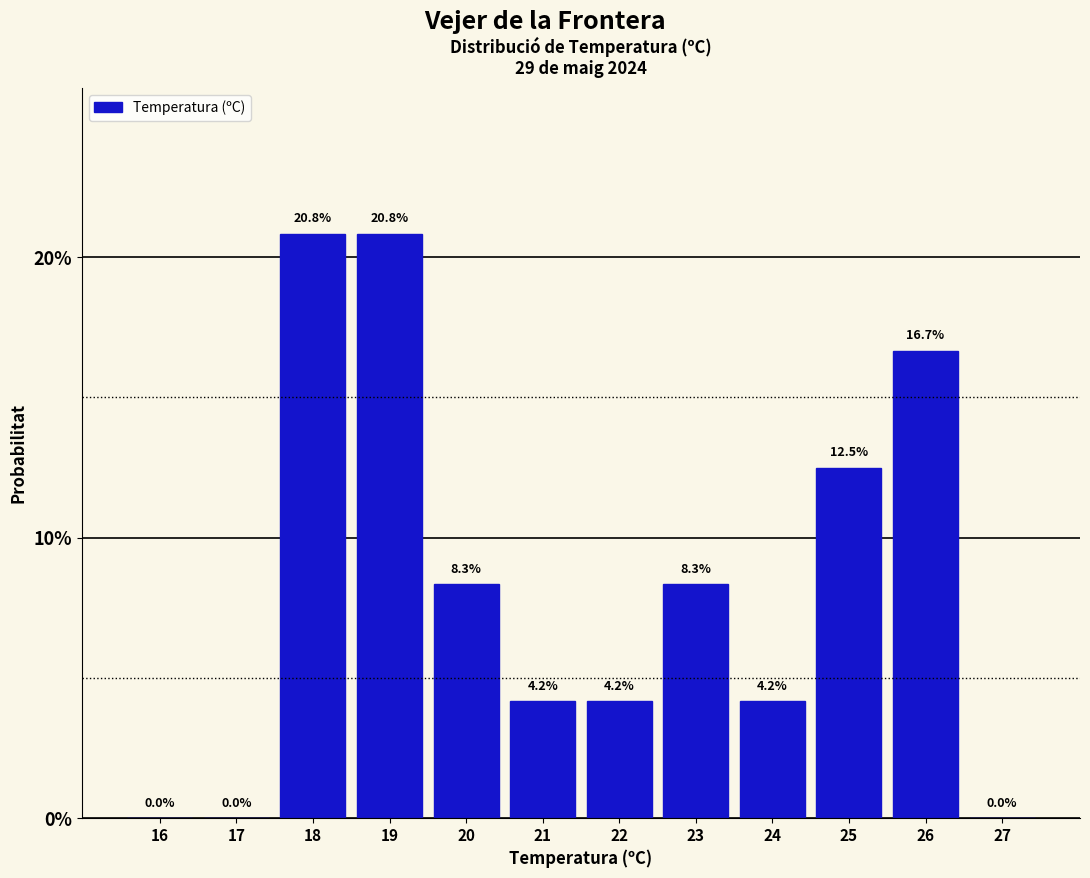

How tall is the bar that spans 23.5 to 24.5 on the x-axis?

4.2